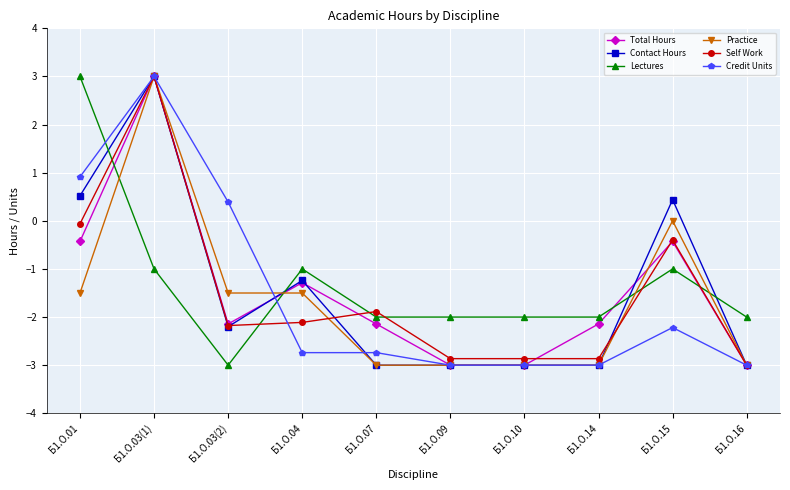

How many times do Contact Hours and Lectures cross each other?

4